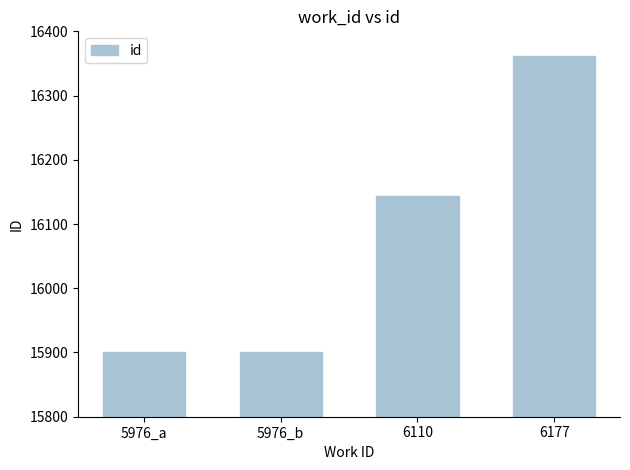

Approximately how many times larger is the value at 5976_b compared to 5976_a?

1.0